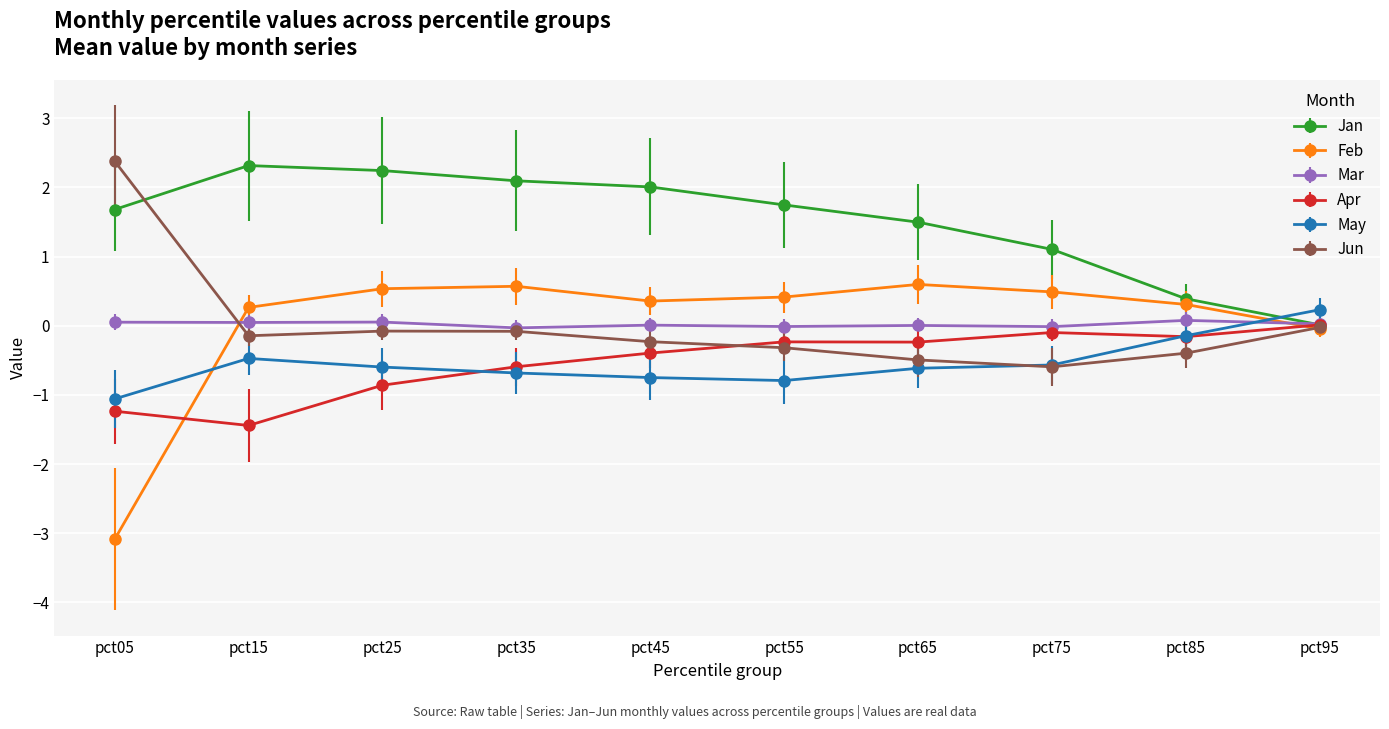

What is the minimum value shown in the chart?

-3.1